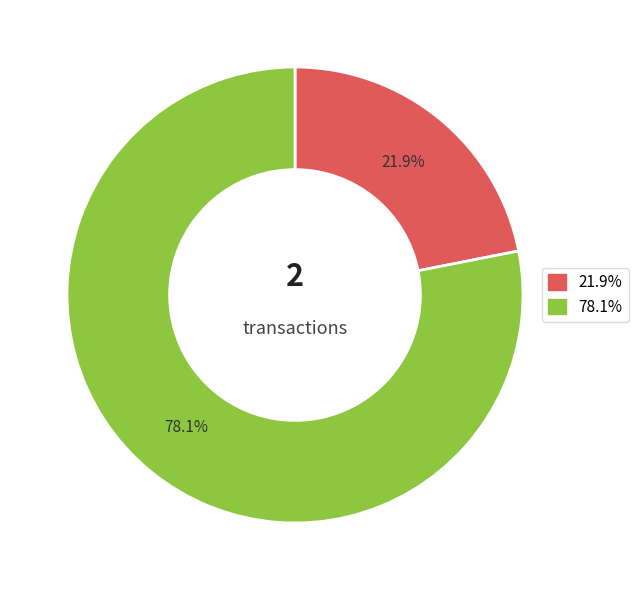

Does any single category account for the majority?

Yes